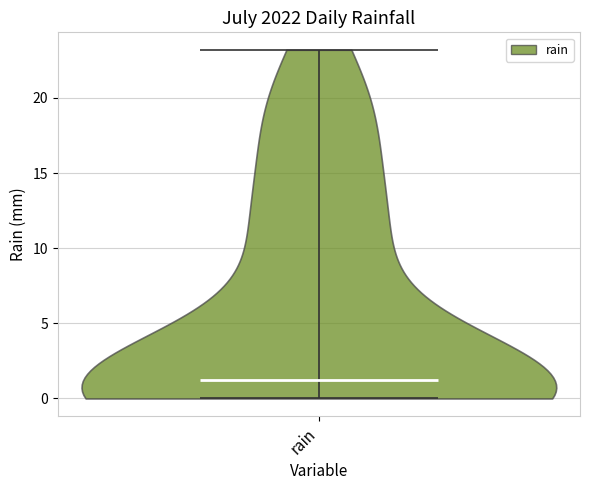

Where does the median line of the violin for rain sit on the y-axis? The values are not printed on the chart, so give them approximately, as read against the axis.

1